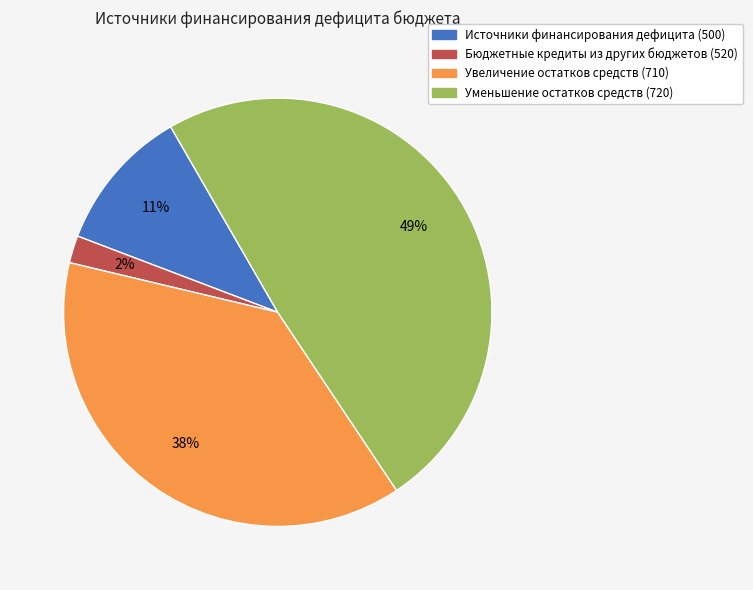

To the nearest percent, what is the difference between the largest and smallest slice percentages?

47%